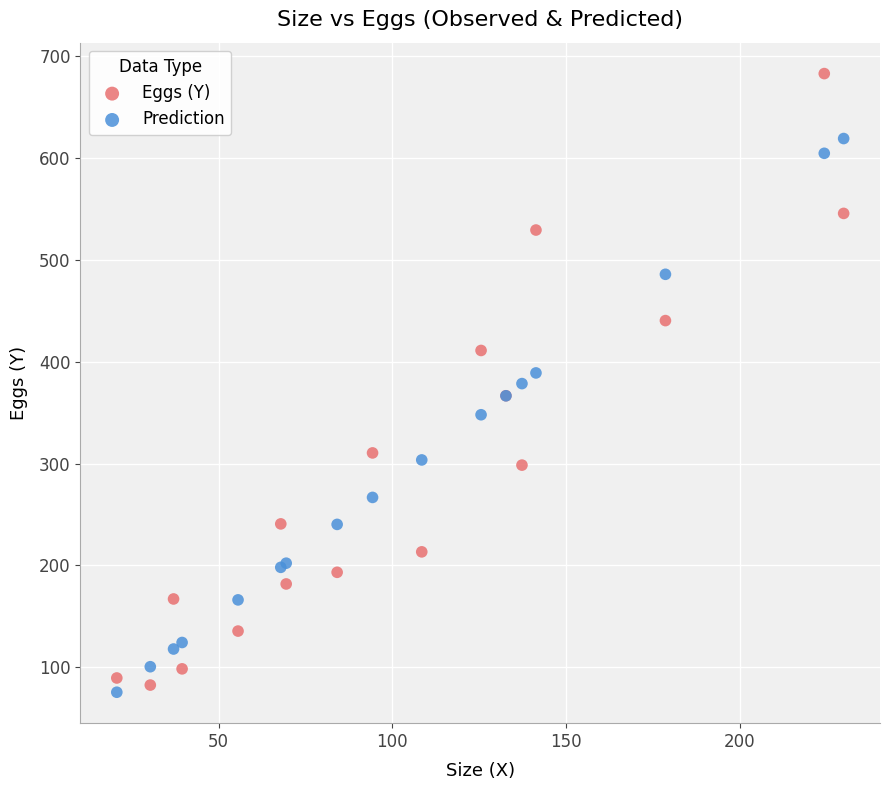

What are all the series names shown in the legend?

Eggs (Y), Prediction